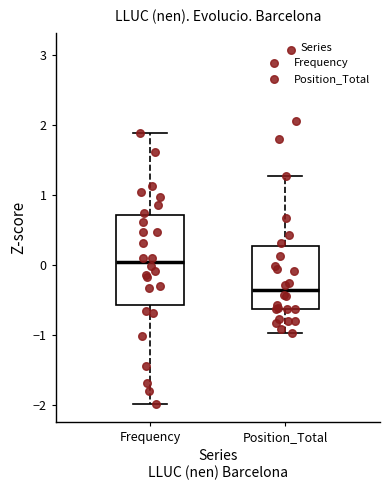

Which box is the tallest, from its lower edge to its upper edge?

Frequency